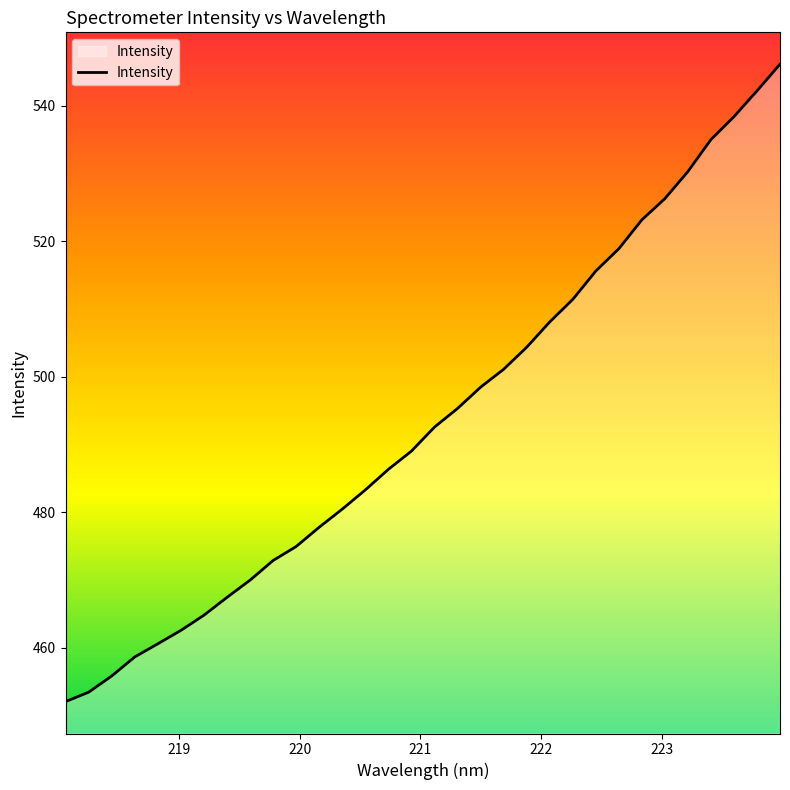

What is the difference between the maximum and minimum values?

94.1